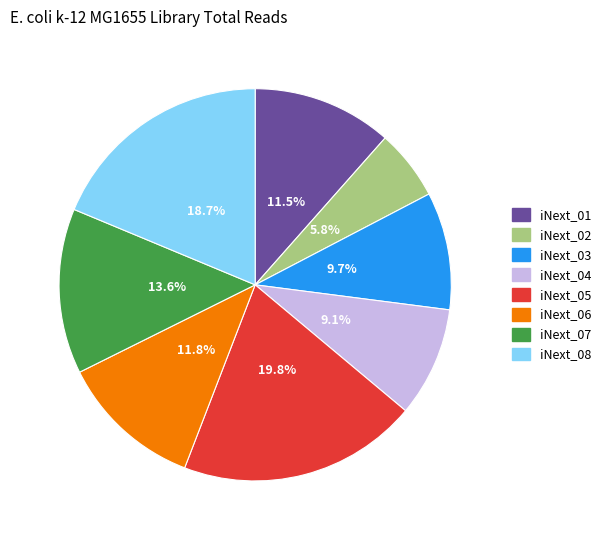

The iNext_03 slice represents 22% of the pie. True or false?

False